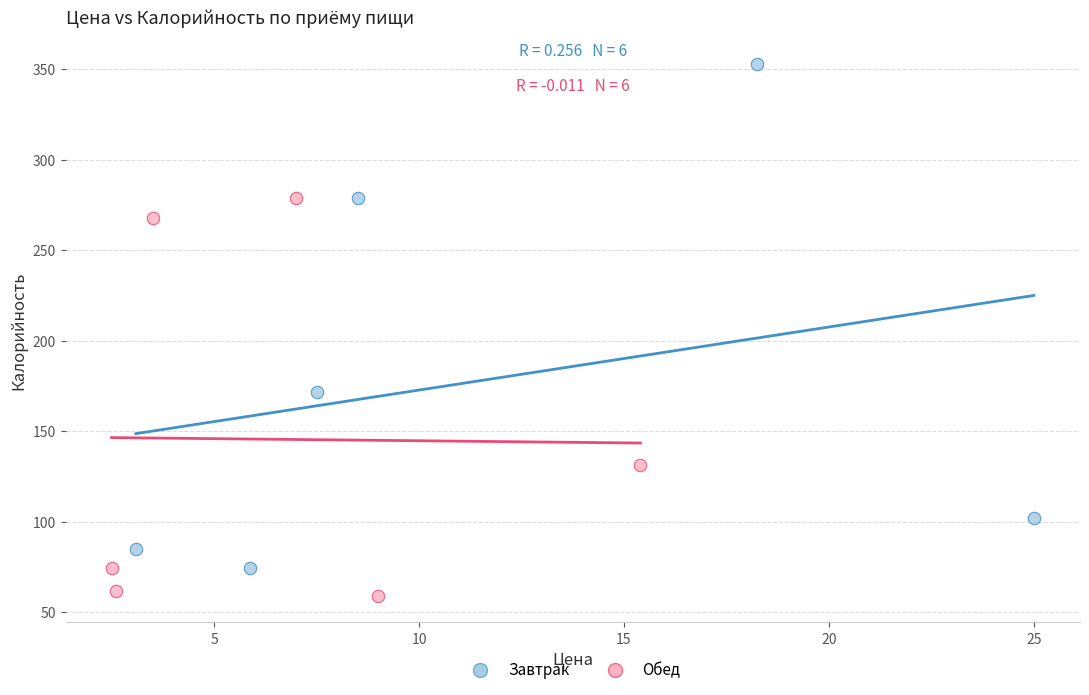

Which series contains the highest Y value?

Завтрак